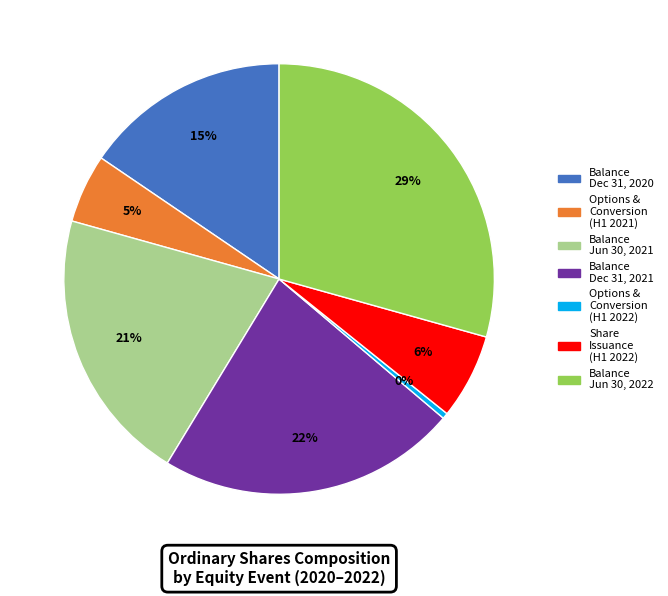

To the nearest percent, what portion does Balance Dec 31, 2021 represent?

22%